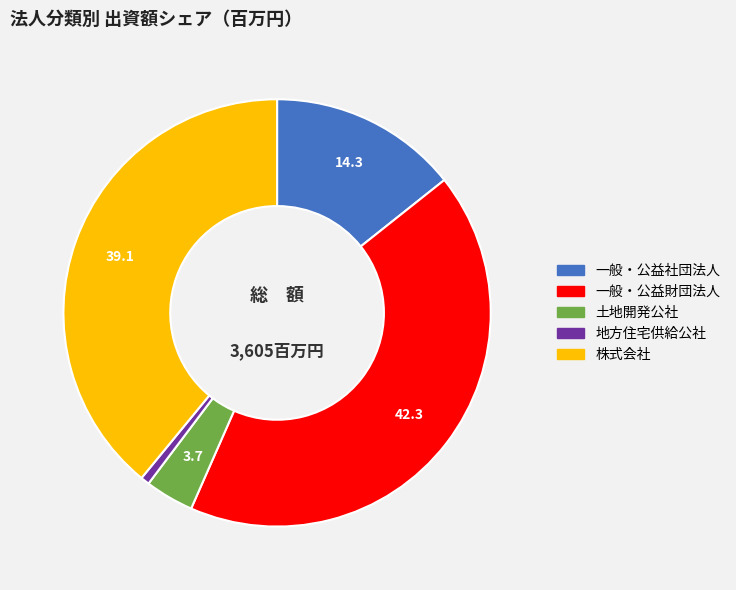

Is there a majority slice in this chart?

No